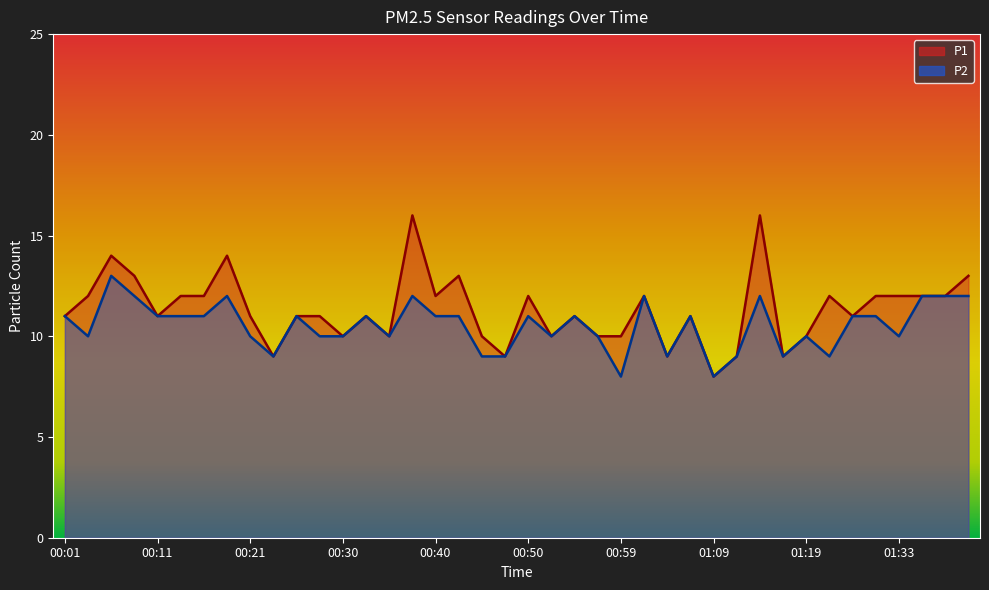

Which label corresponds to the smallest value in the chart?

01:09